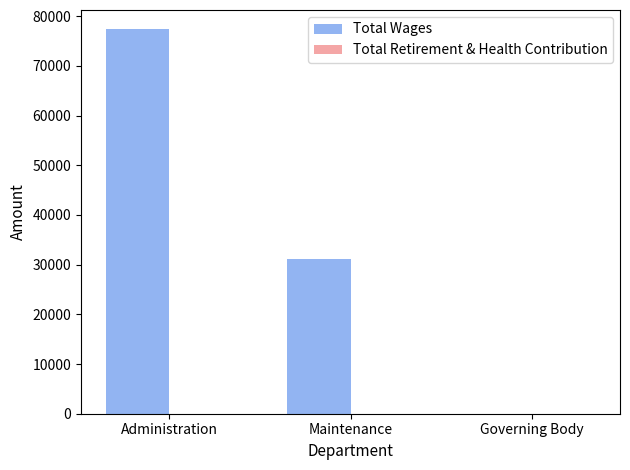

Reading left to right, list all the values displayed in this chart.

Administration=77371	Maintenance=31231	Governing Body=0